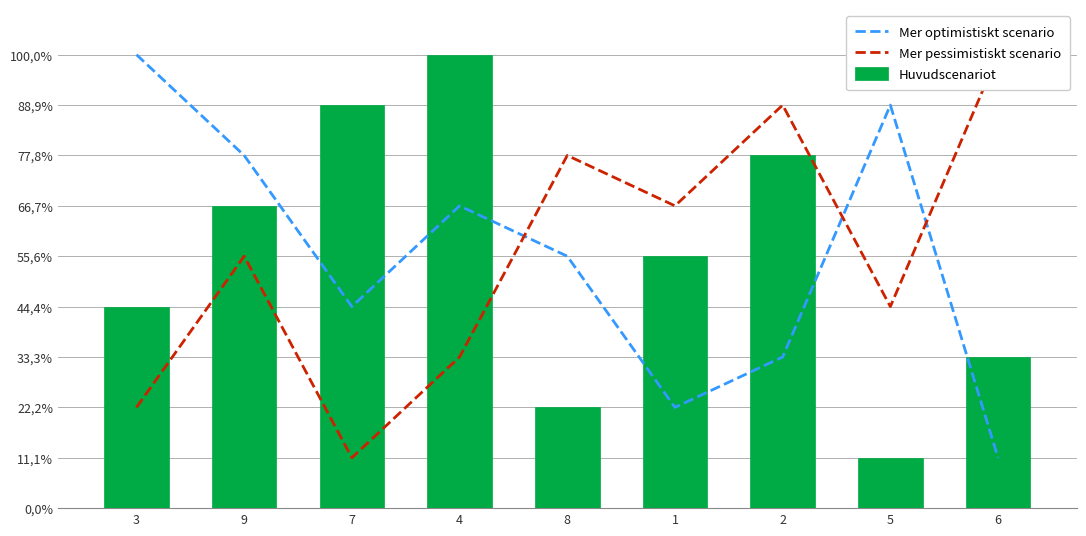

How many Mer pessimistiskt scenario values are between 0 and 1?

9